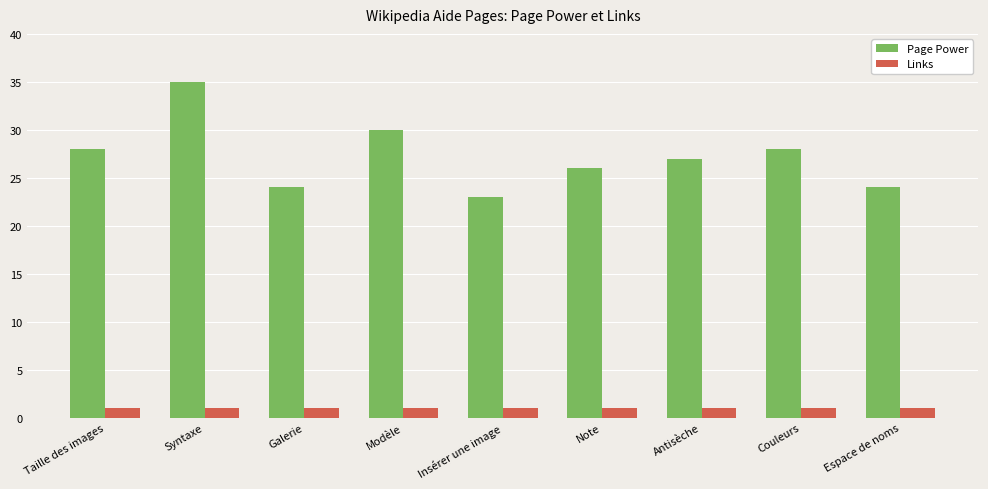

Count the number of data series in this chart.

2